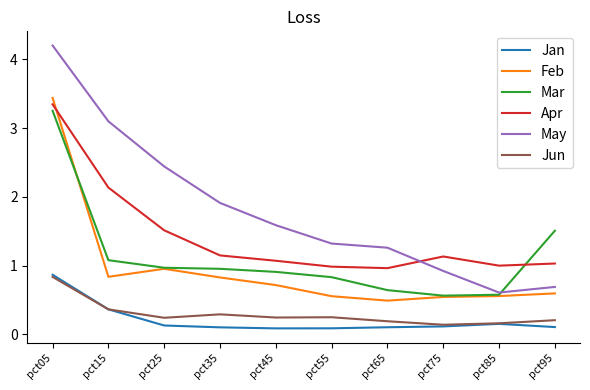

What is the difference between the highest and lowest values at pct05?

3.4